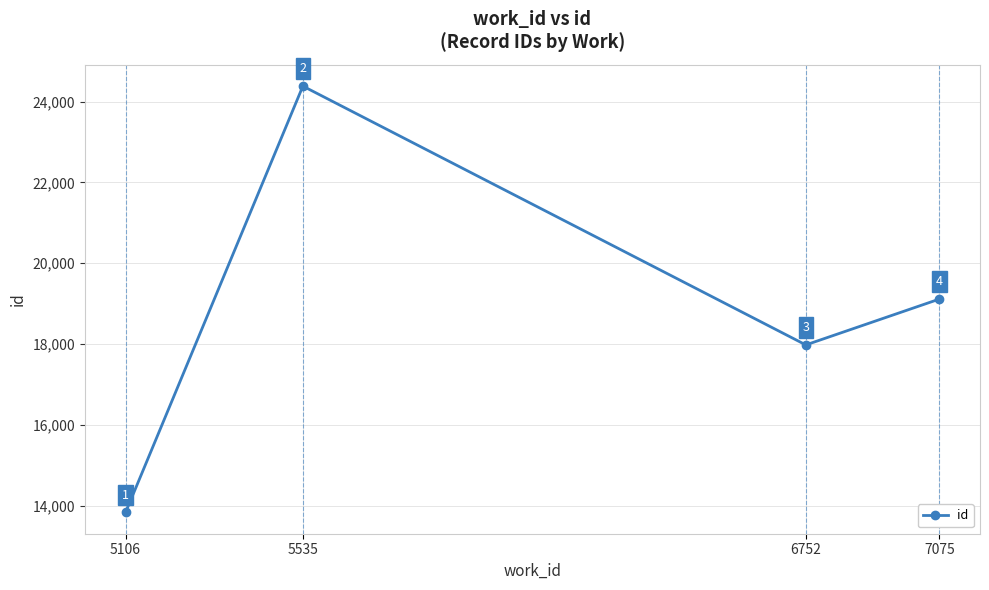

Is it true that the value at 7075 is 26120?

False